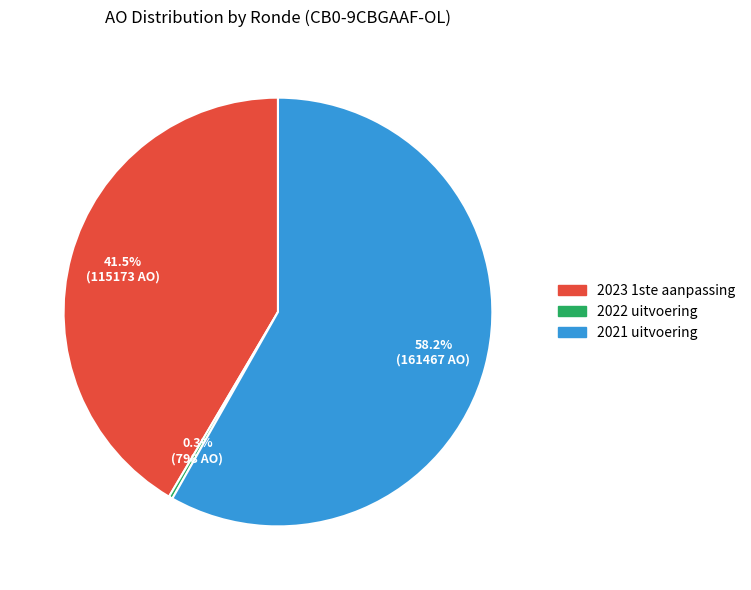

What is the smallest slice in the pie chart?

2022 uitvoering